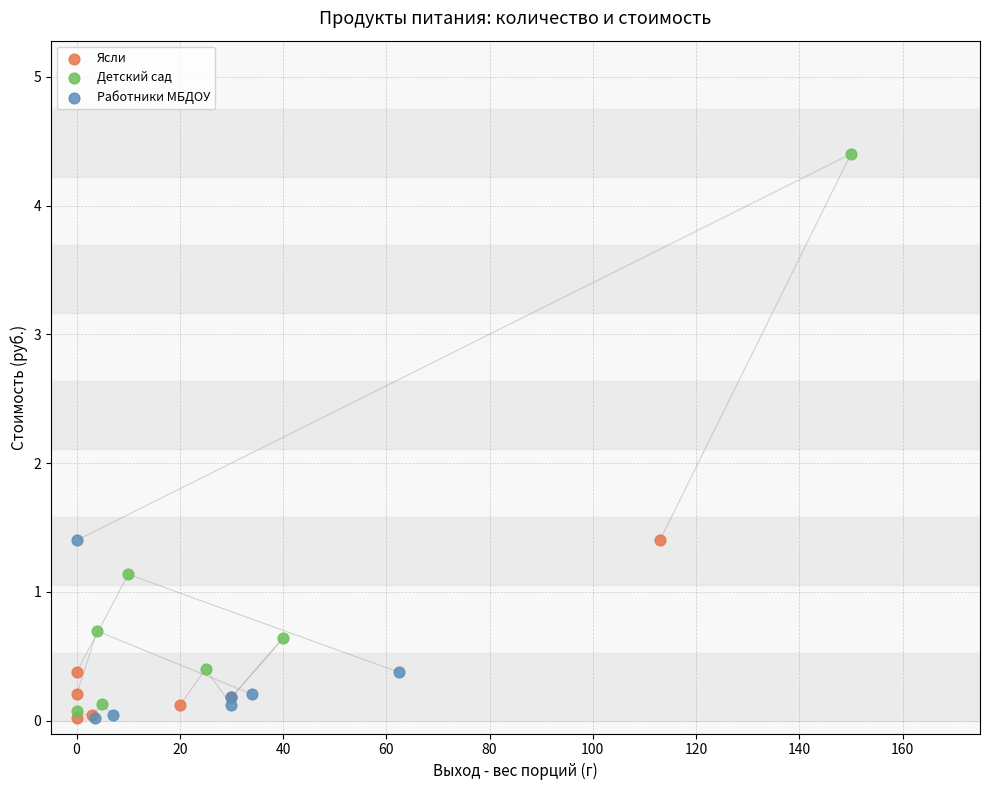

Which series contains the highest Y value?

Детский сад